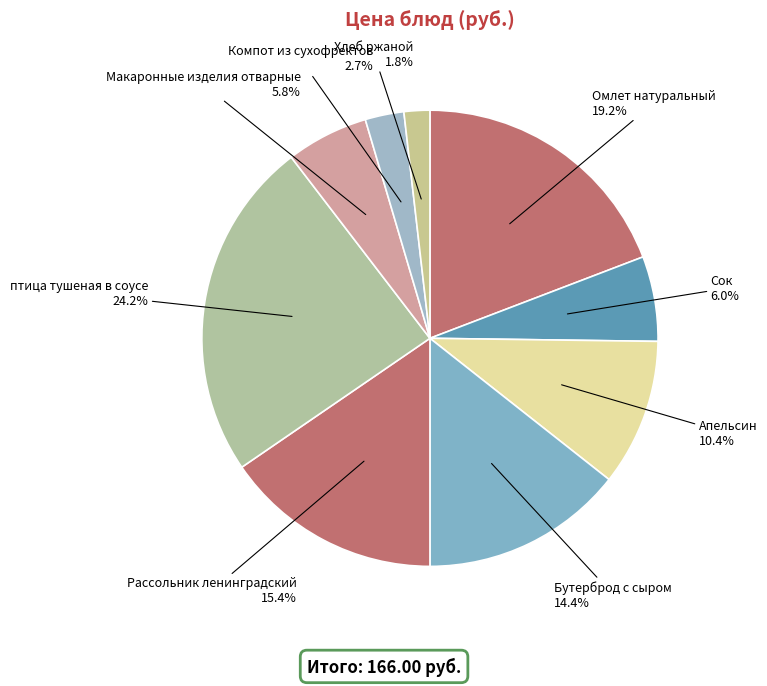

True or false: птица тушеная в соусе accounts for 24% of the total.

True